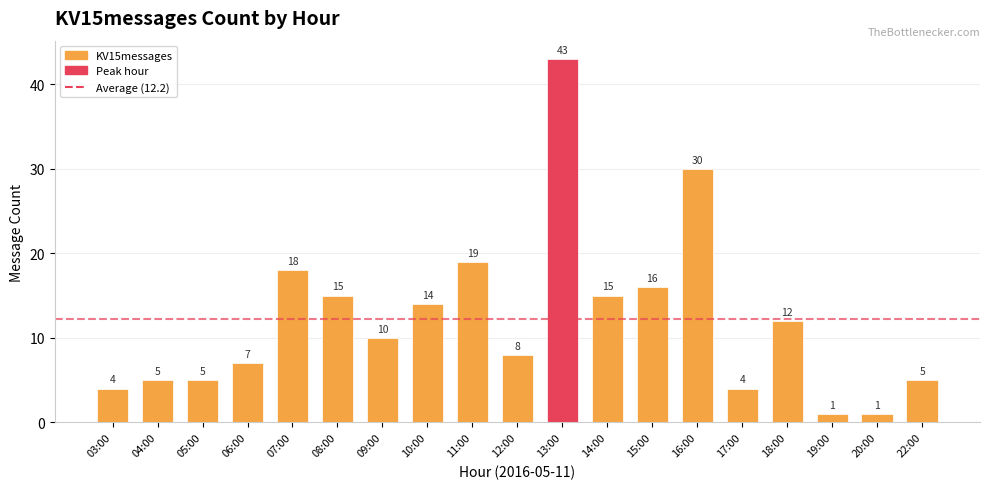

Which has a higher value, 13:00 or 08:00?

13:00